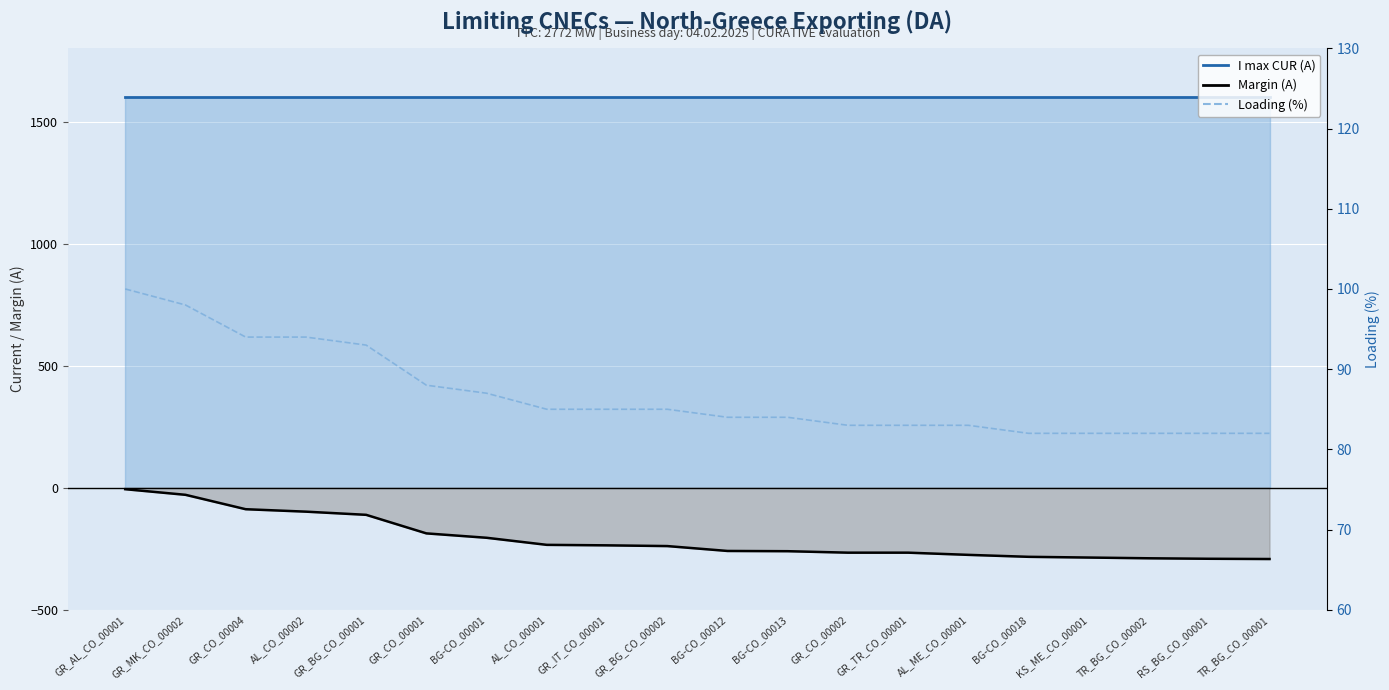

Reading right to left, extract all data points from this chart.

82	82	82	82	82	83	83	83	84	84	85	85	85	87	88	93	94	94	98	100